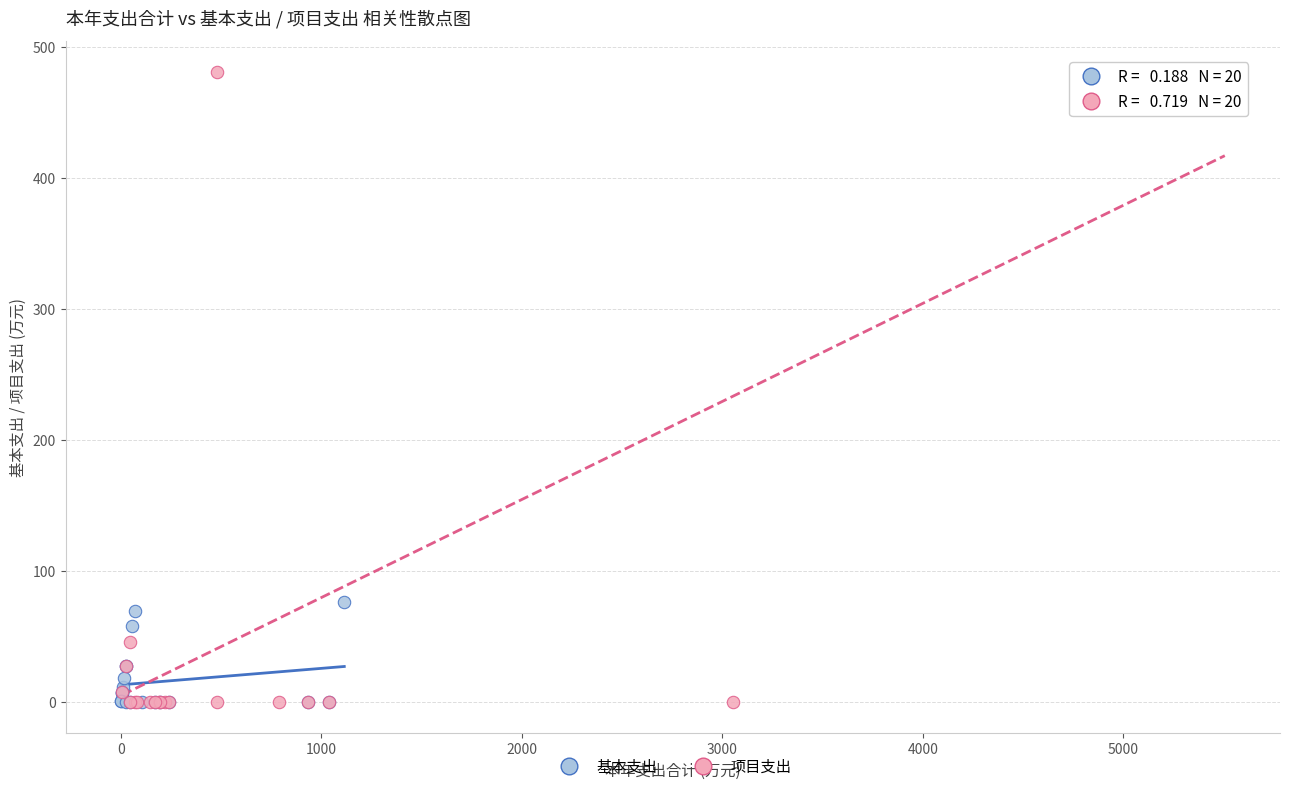

What are all the series names shown in the legend?

基本支出, 项目支出